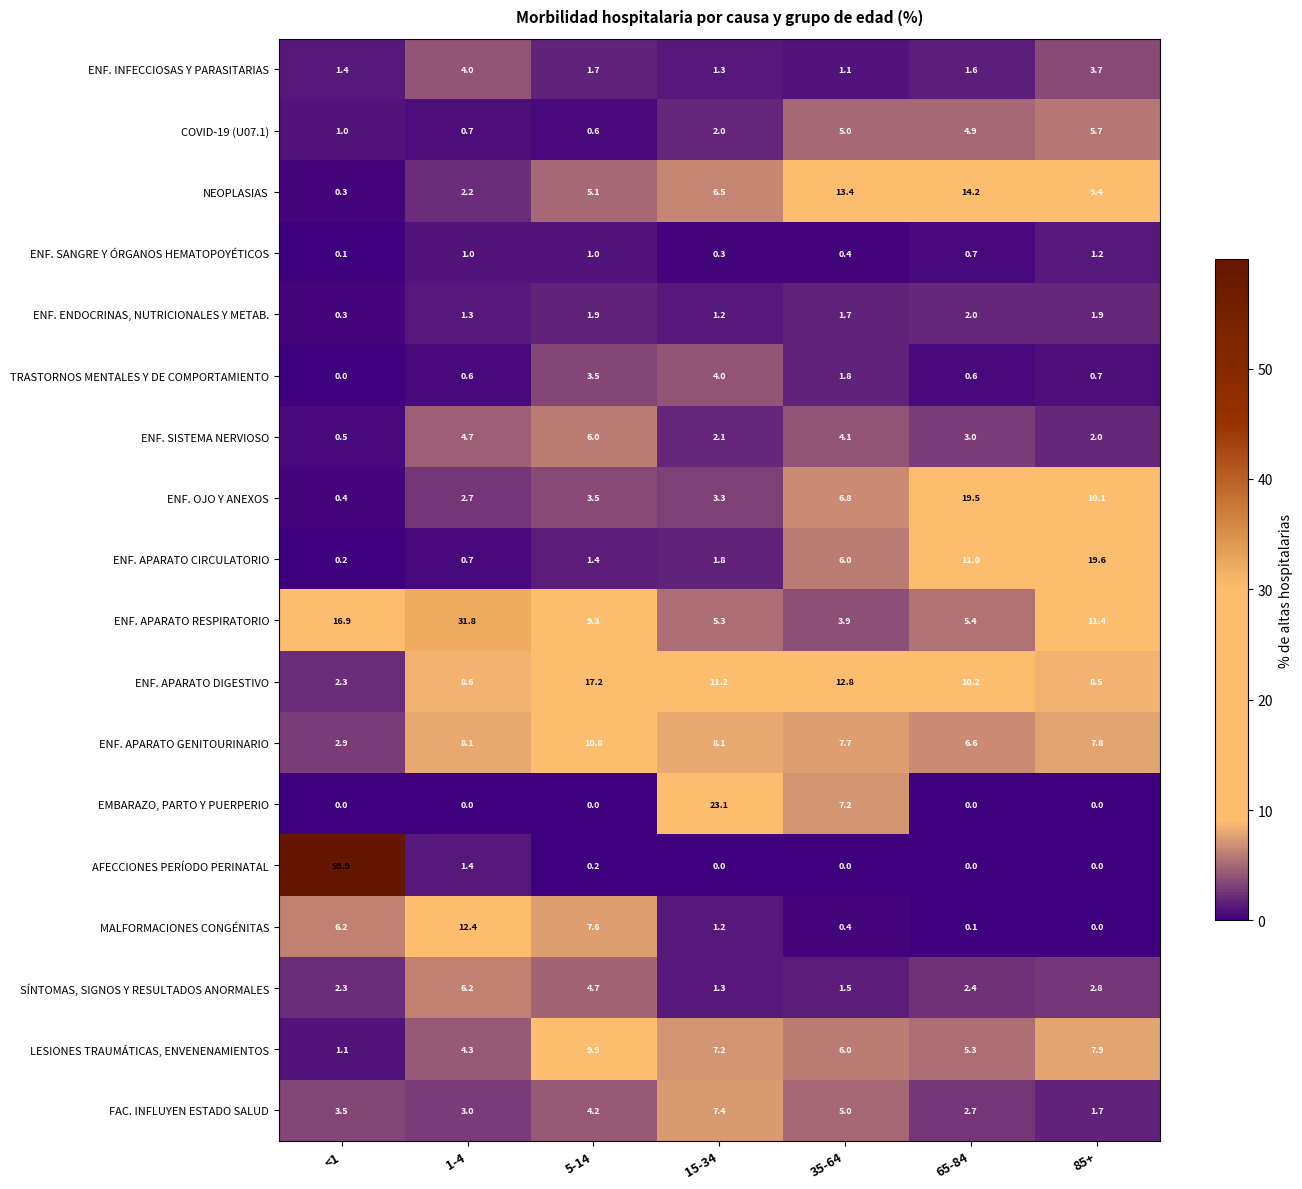

What is the difference between the AFECCIONES PERÍODO PERINATAL values at <1 and 35-64?

59.9